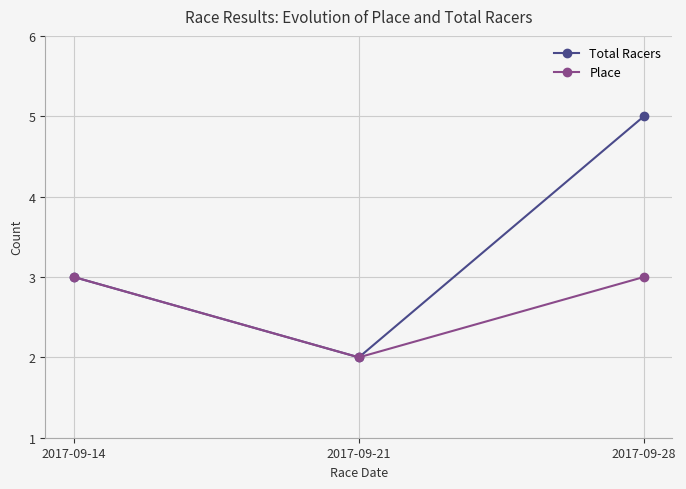

Reading left to right, list all the values displayed in this chart.

Total Racers: 3	2	5
Place: 3	2	3